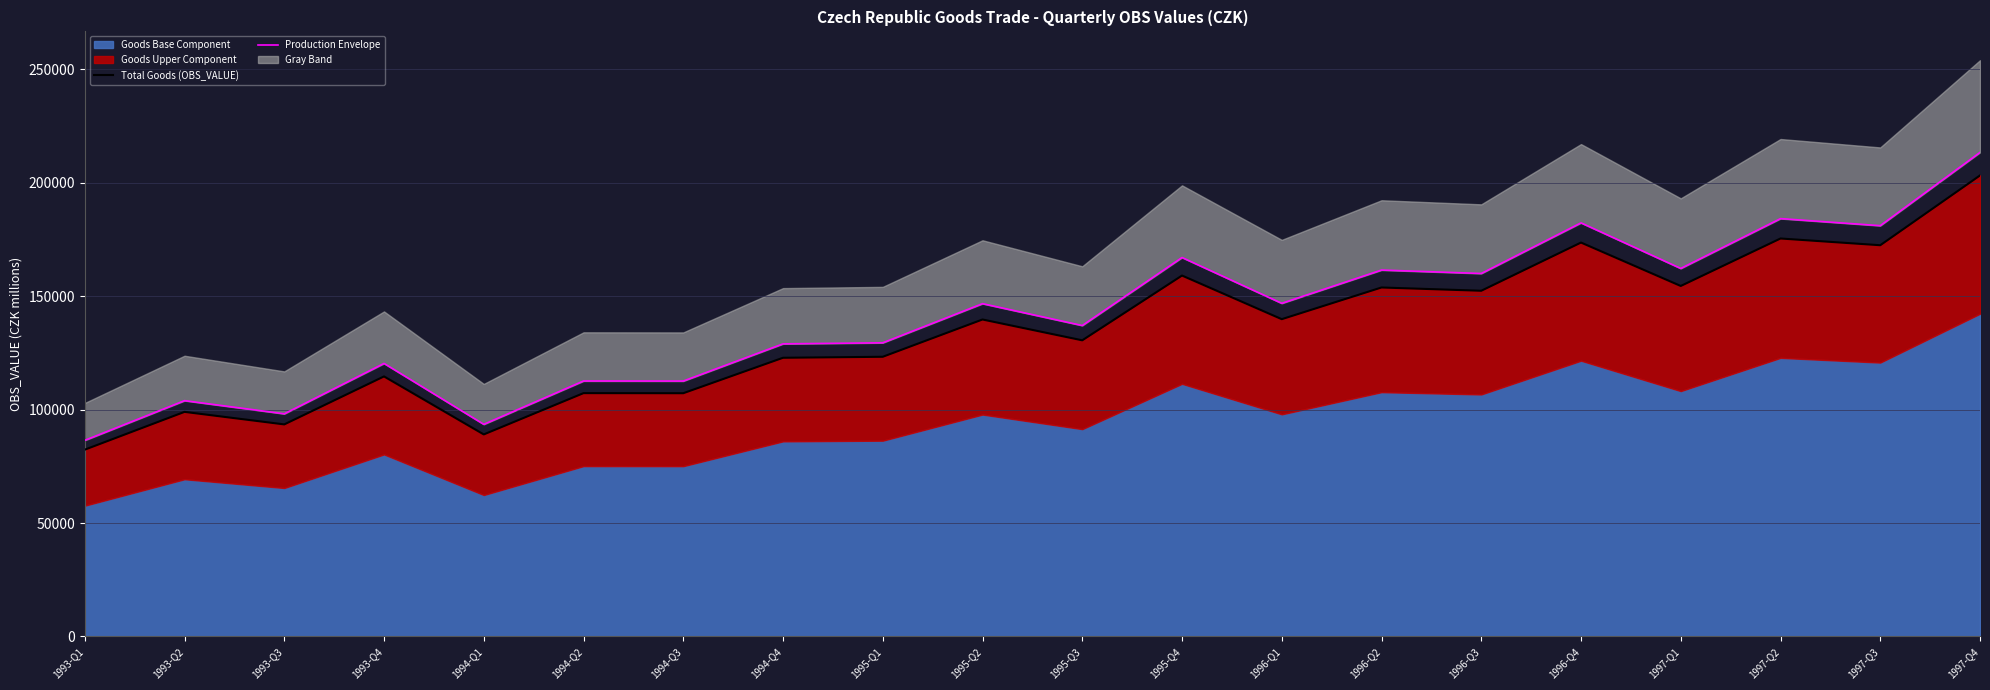

The value of Production Envelope at 1993-Q1 is 86446.5. True or false?

True